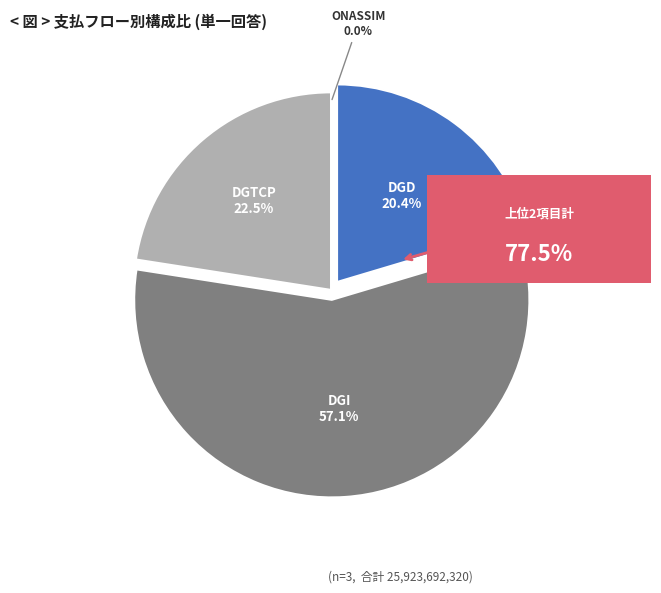

Is there a majority slice in this chart?

Yes